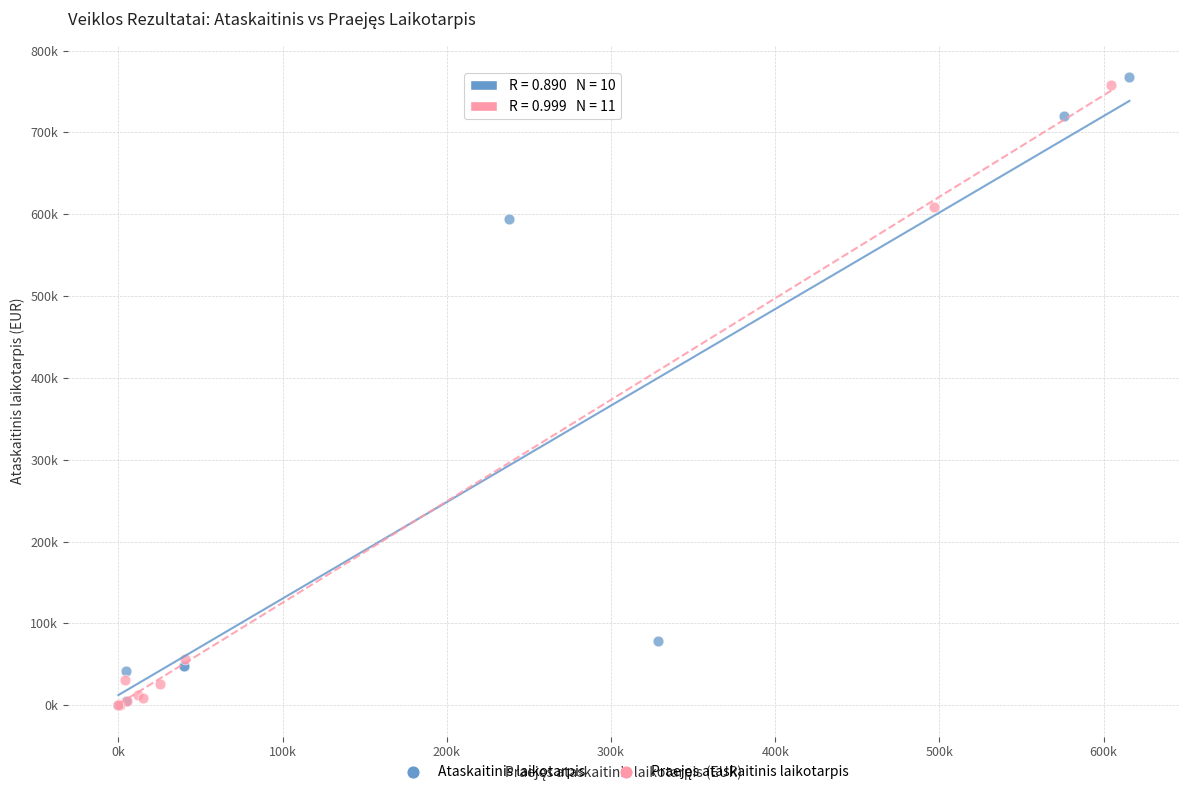

Which series has the largest Y range (max minus min)?

Ataskaitinis laikotarpis